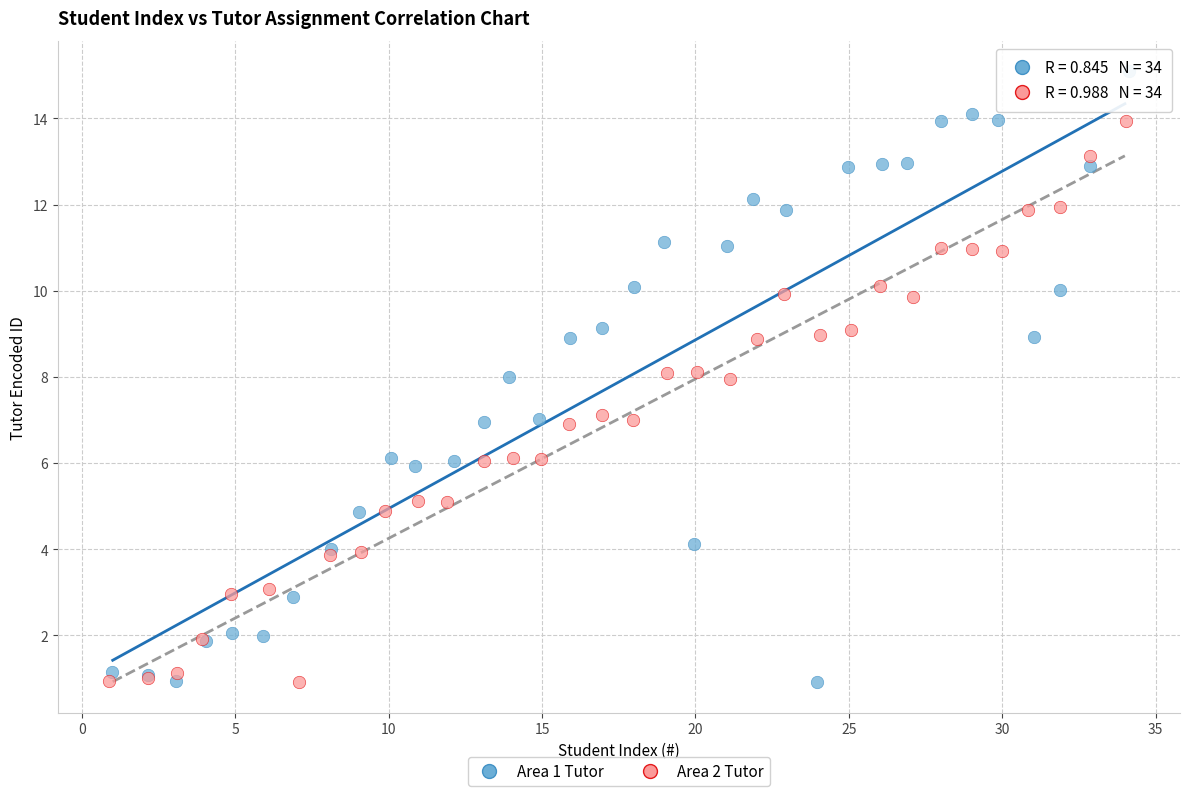

Which series contains the highest Y value?

Area 1 Tutor